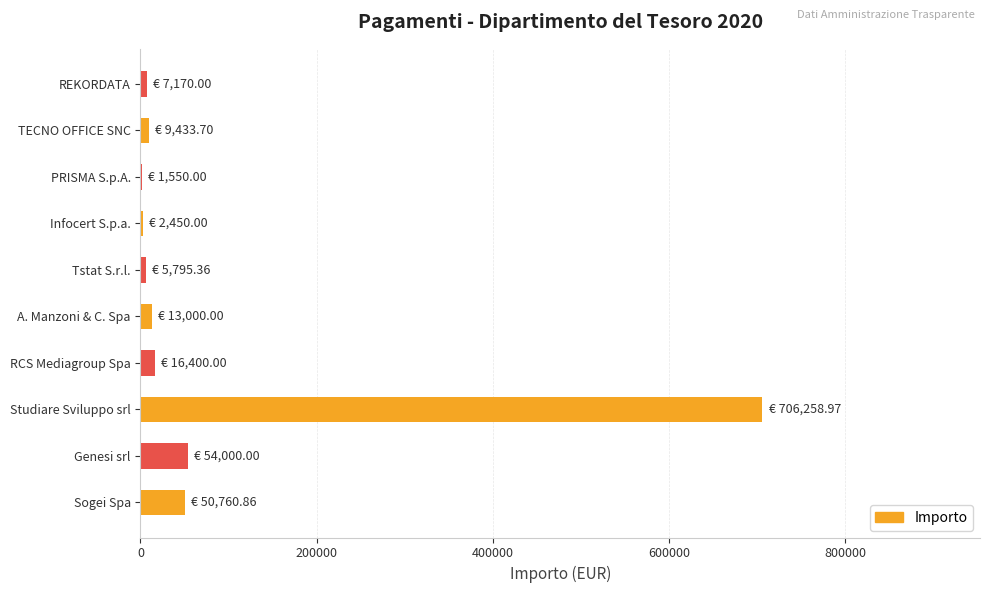

True or false: the data shows 706259.0 at Studiare Sviluppo srl.

True